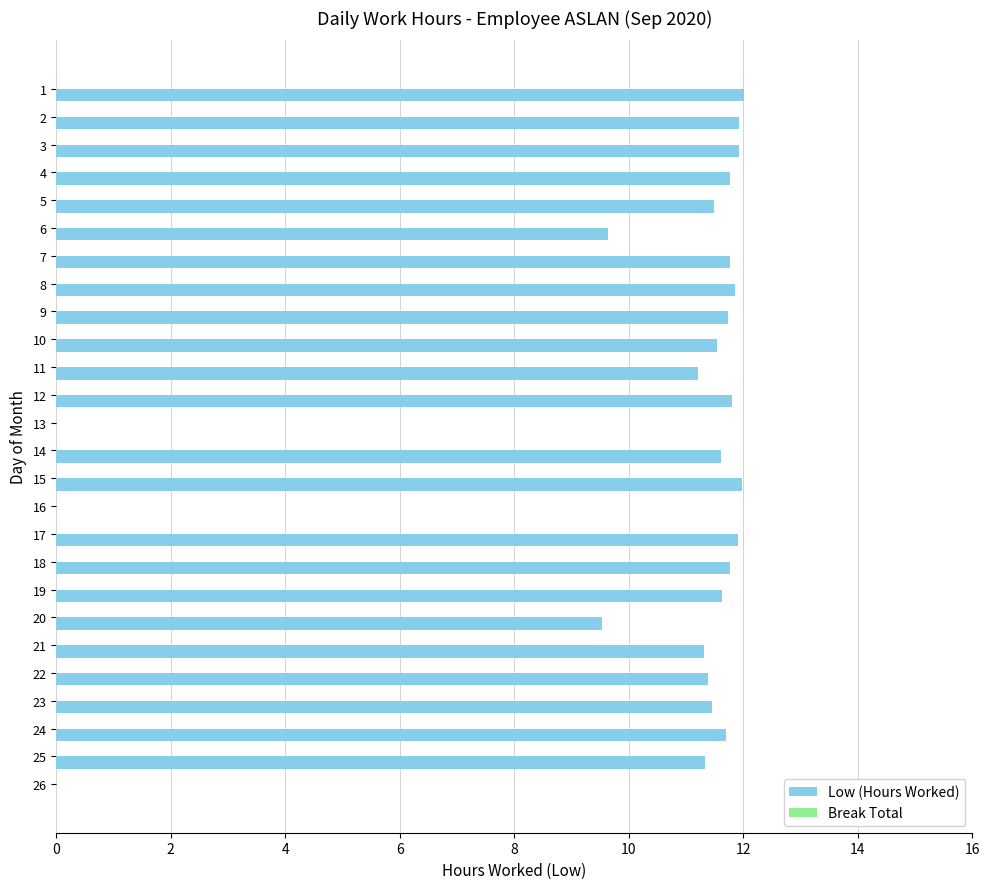

What is the sum of all values?

264.3